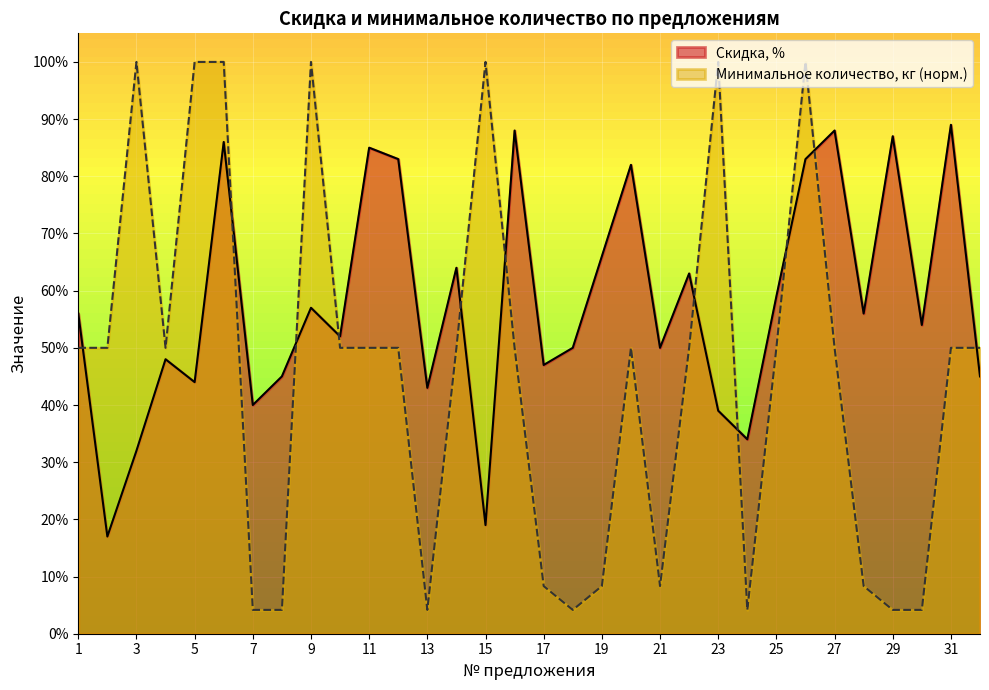

What is the sum of all Скидка, % values?

1851.0